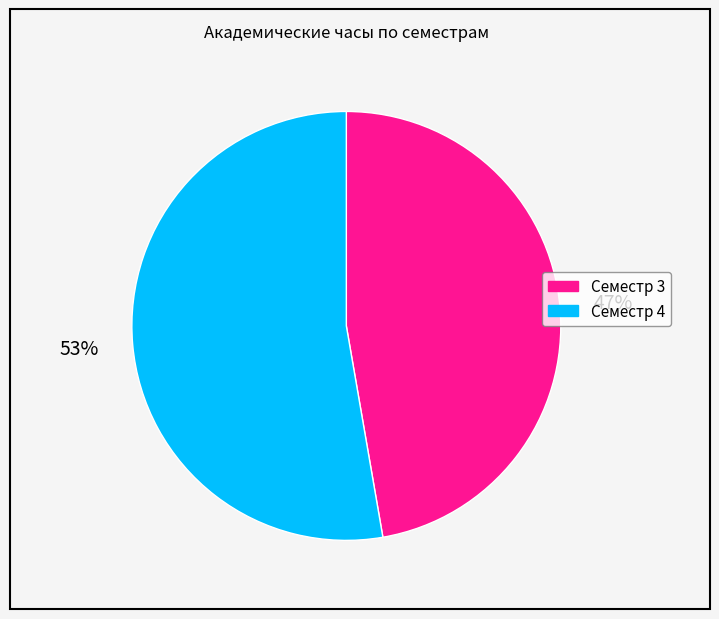

To the nearest percent, what is the combined percentage of Семестр 3 and Семестр 4?

100%